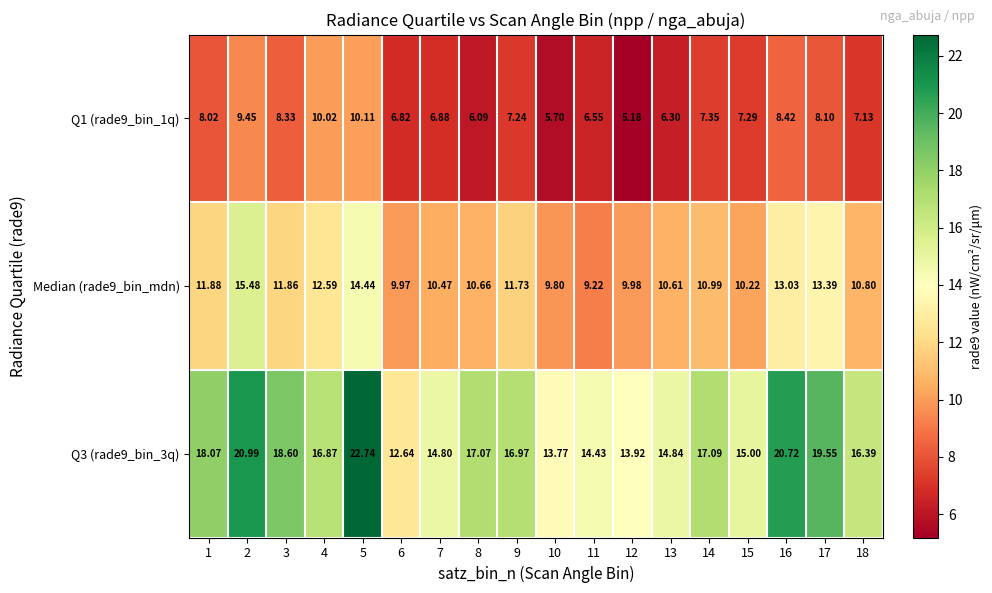

How many data points in Q3 (rade9_bin_3q) are above 16?

11